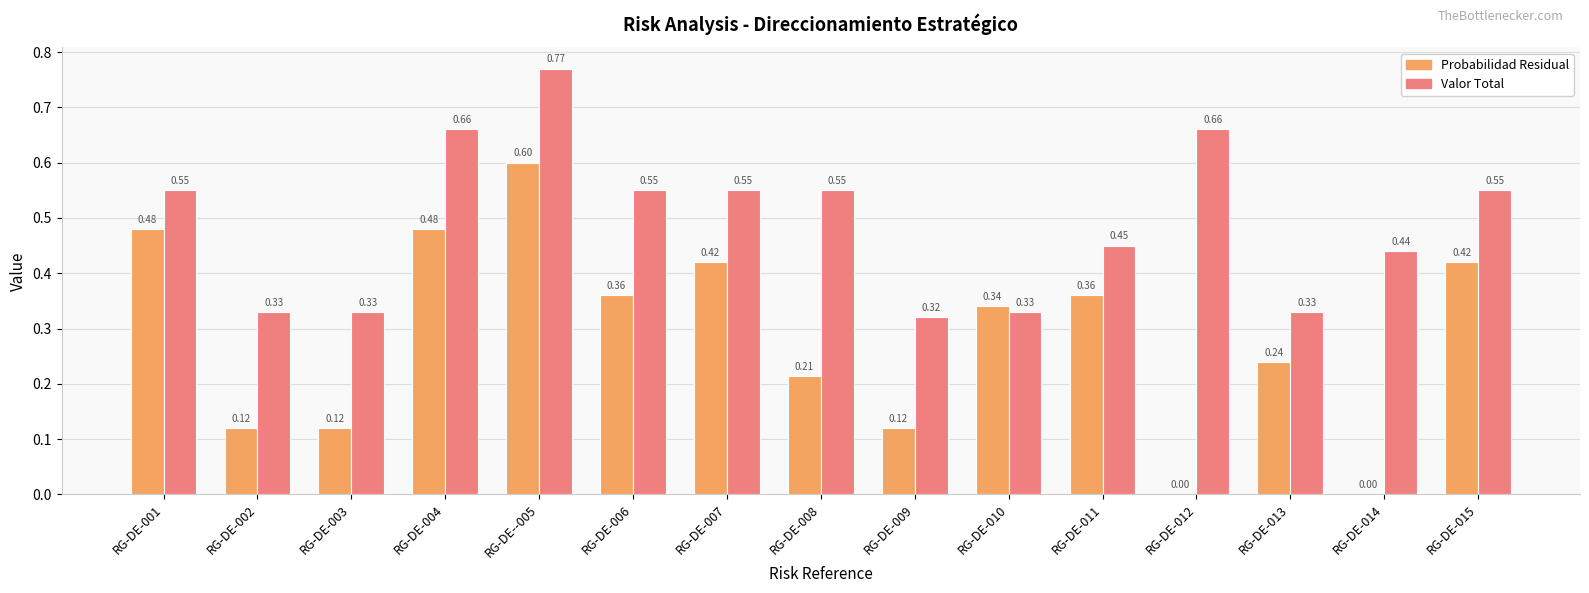

The value of Valor Total at RG-DE-013 is 0.1. True or false?

False